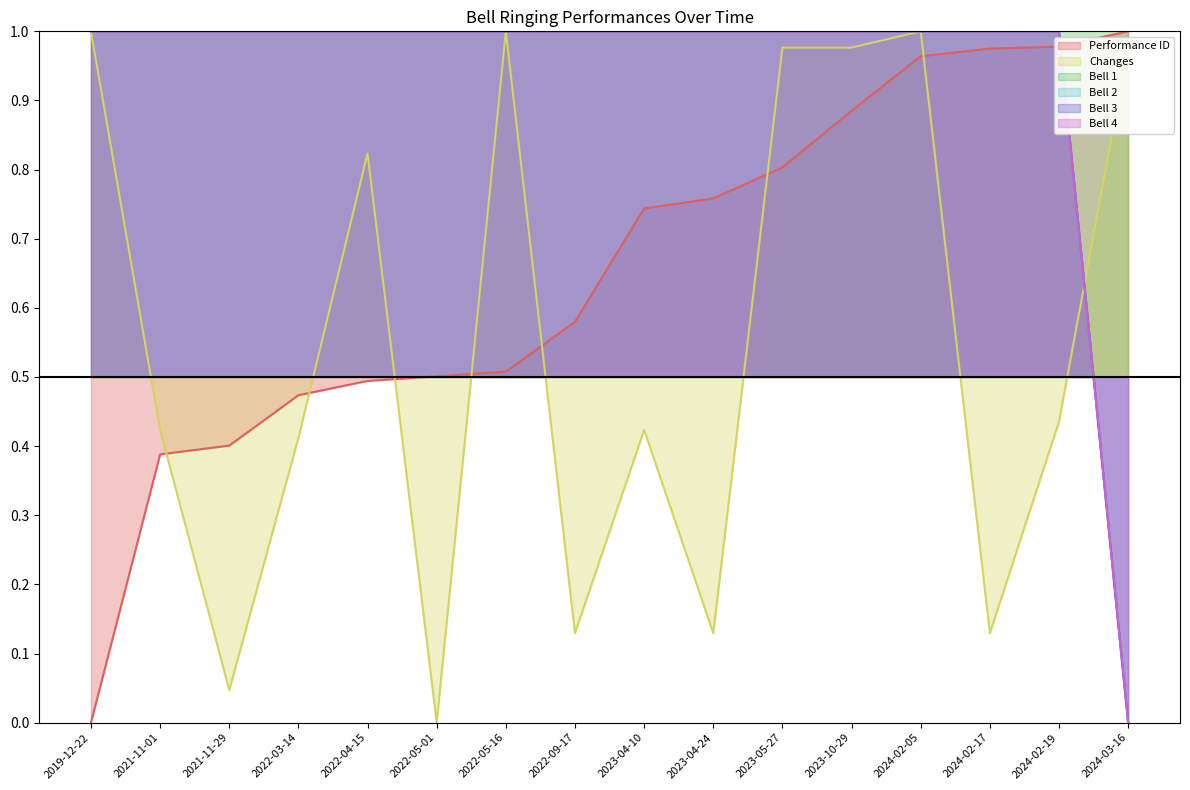

At how many categories does at least one series exceed 0?

16